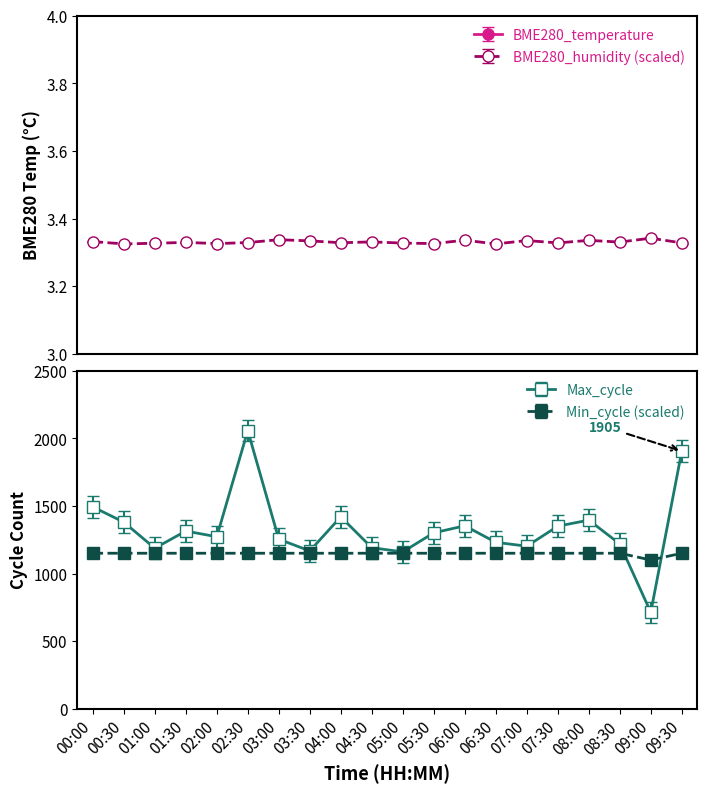

In Min_cycle, how many points are lower than both neighbors (excluding endpoints)?

1